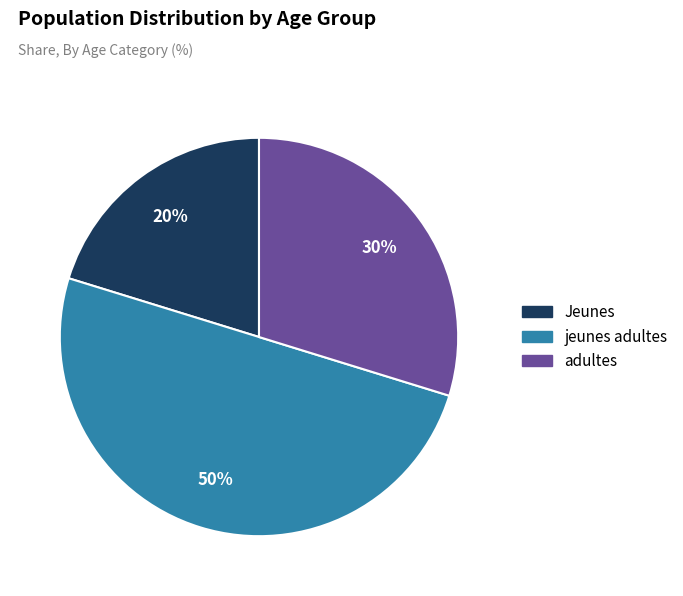

Count the number of slices in the pie.

3